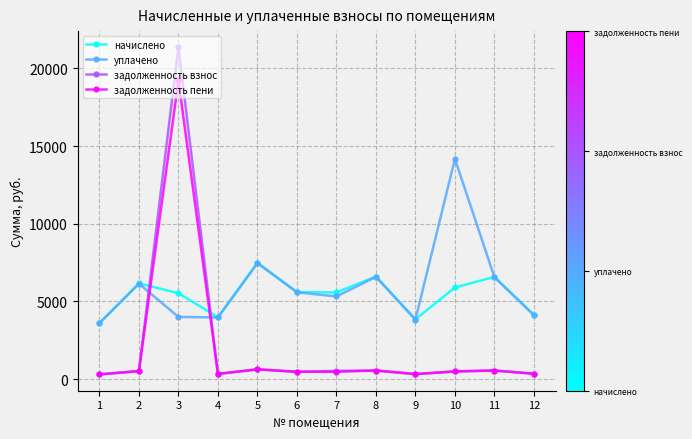

How many distinct data groups are displayed?

4